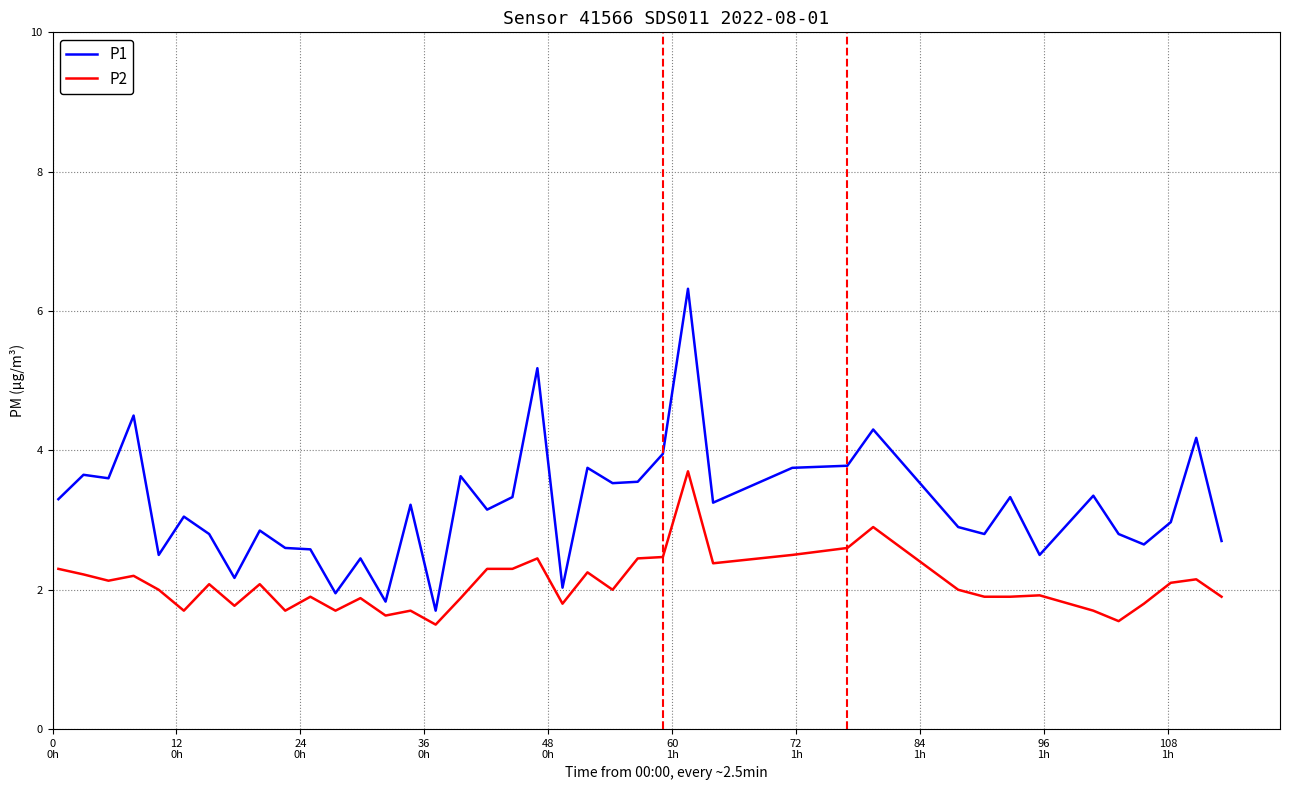

List the series in order of their peak value, lowest first.

P2, P1